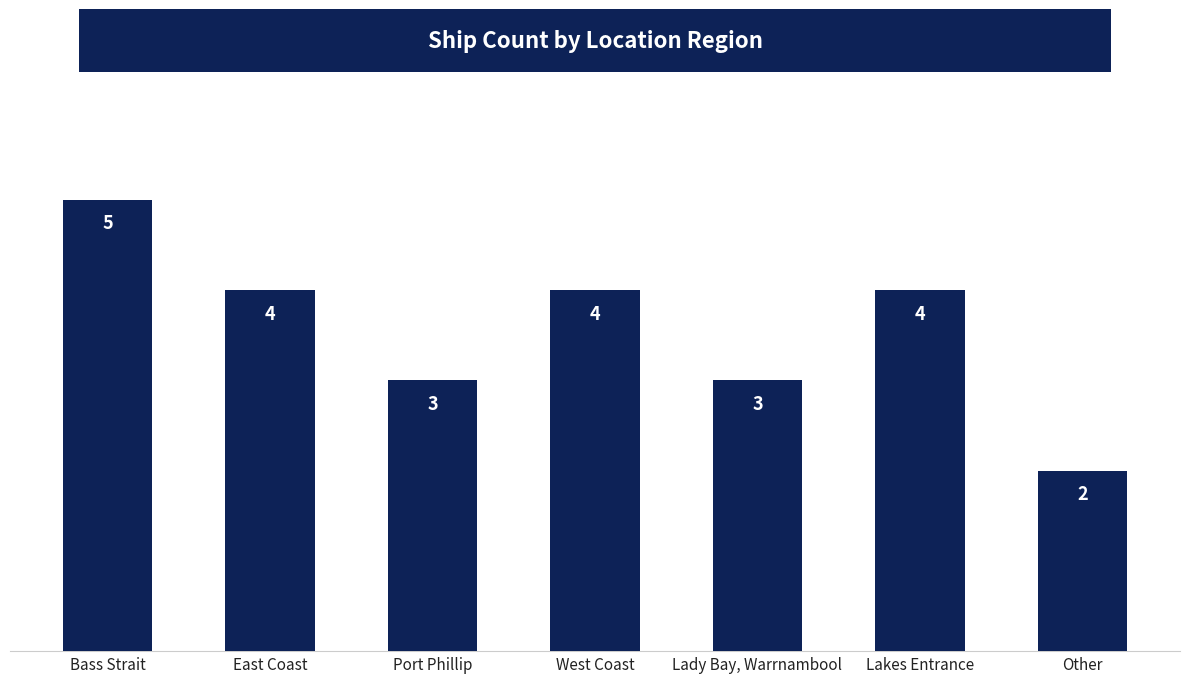

What is the minimum value shown in the chart?

2